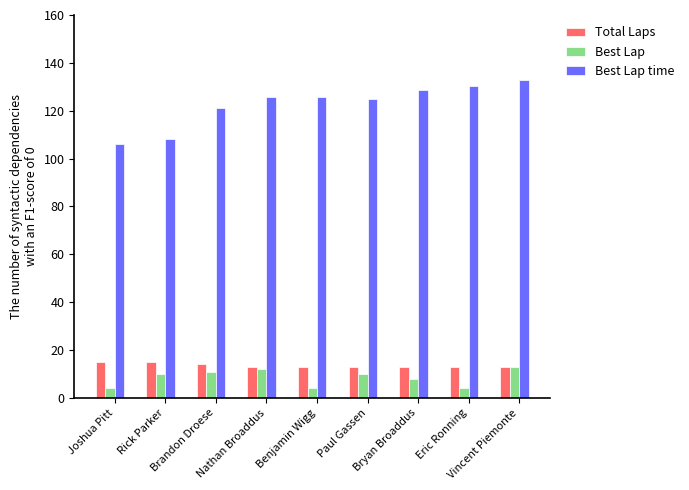

Are the bars grouped side by side (vs. stacked)?

Yes